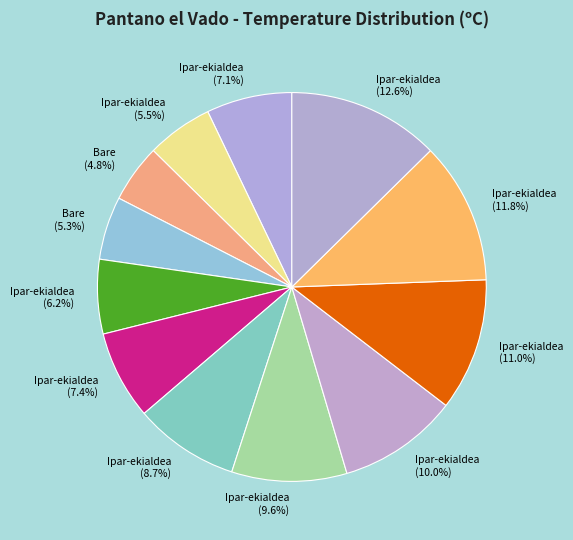

How many slices are in this pie chart?

12